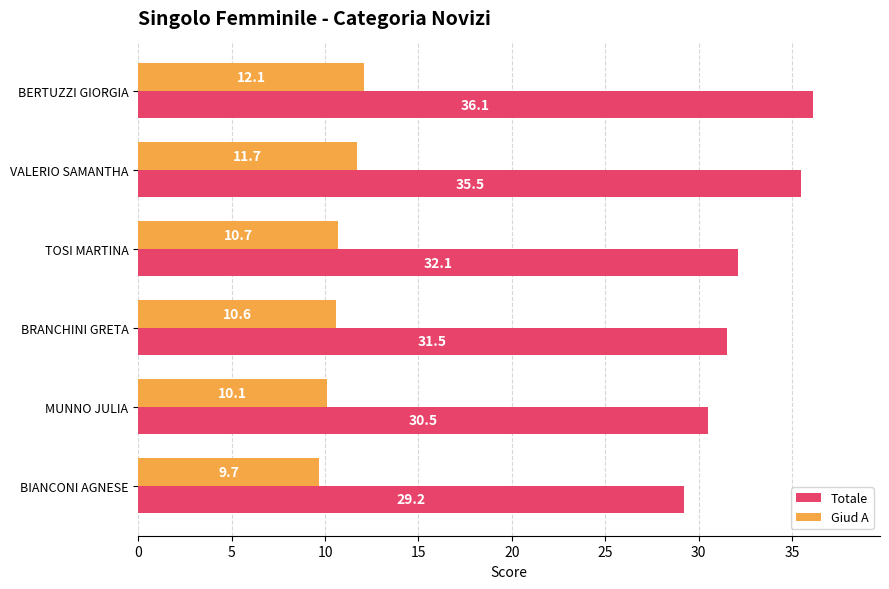

What is the spread (max minus min) of values at VALERIO SAMANTHA?

23.8